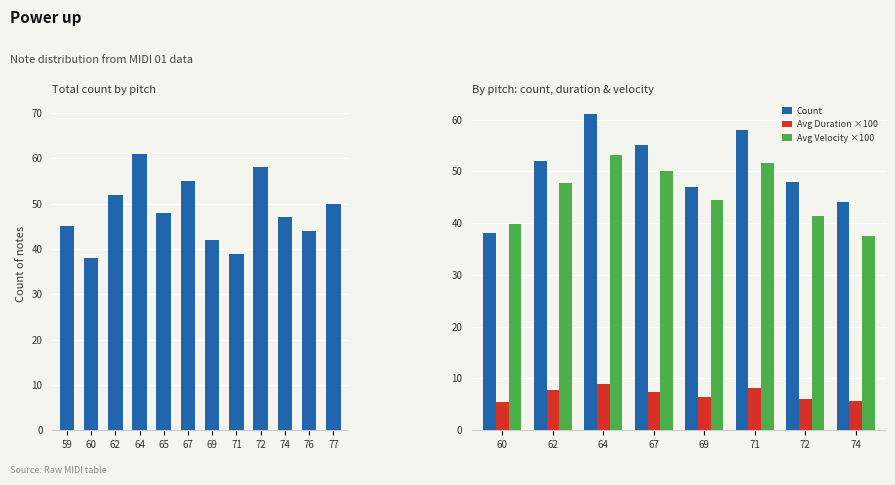

What is the value of the Avg Duration ×100 bar at the 6th from the left?

8.2